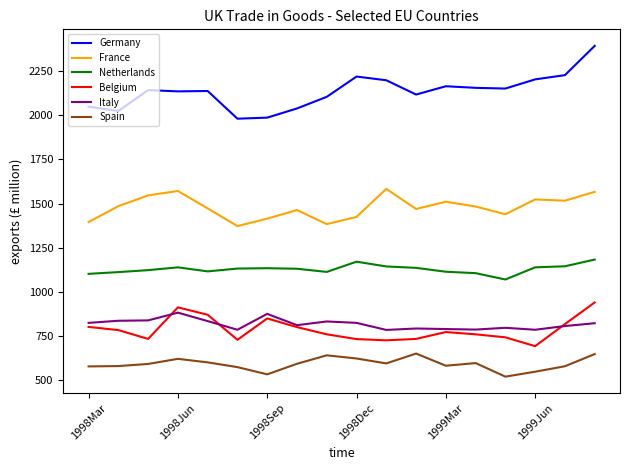

True or false: Belgium and France cross at least once.

False